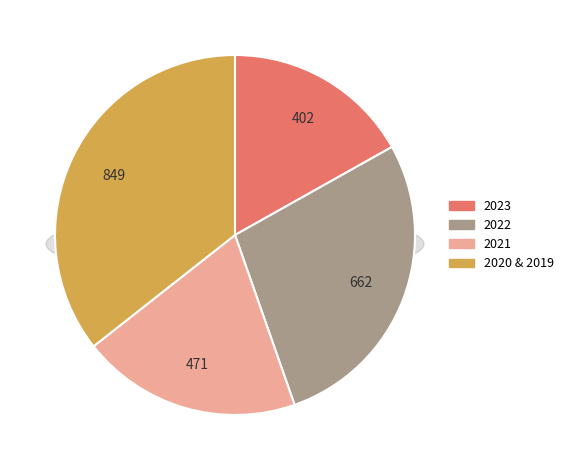

Combined, do 2020 Opmaak goedgekeurd and 2023 1ste aanpassing goedgekeurd account for over 50%?

No